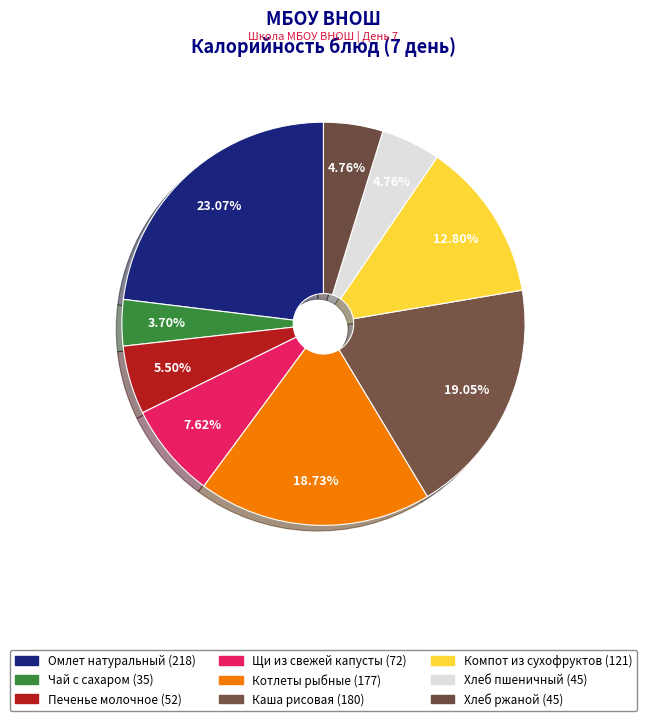

How much of the chart is everything except Котлеты рыбные (177)?

81.3%